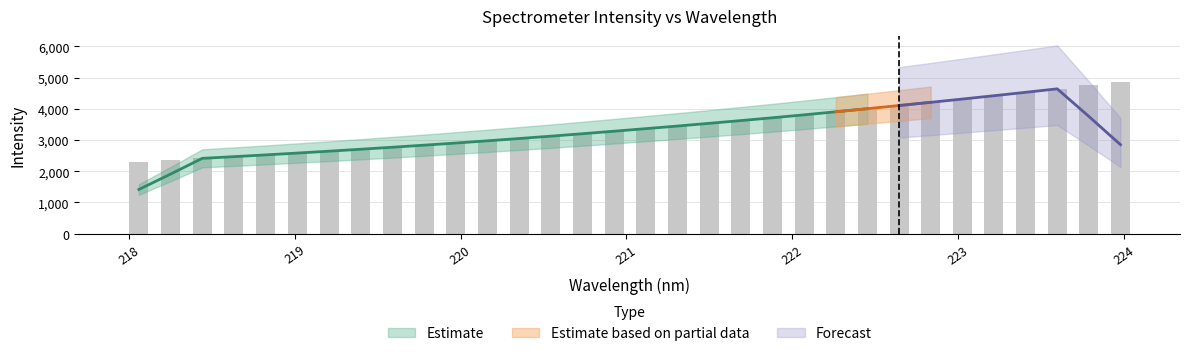

What is the approximate value at 222.8355?

4207.0